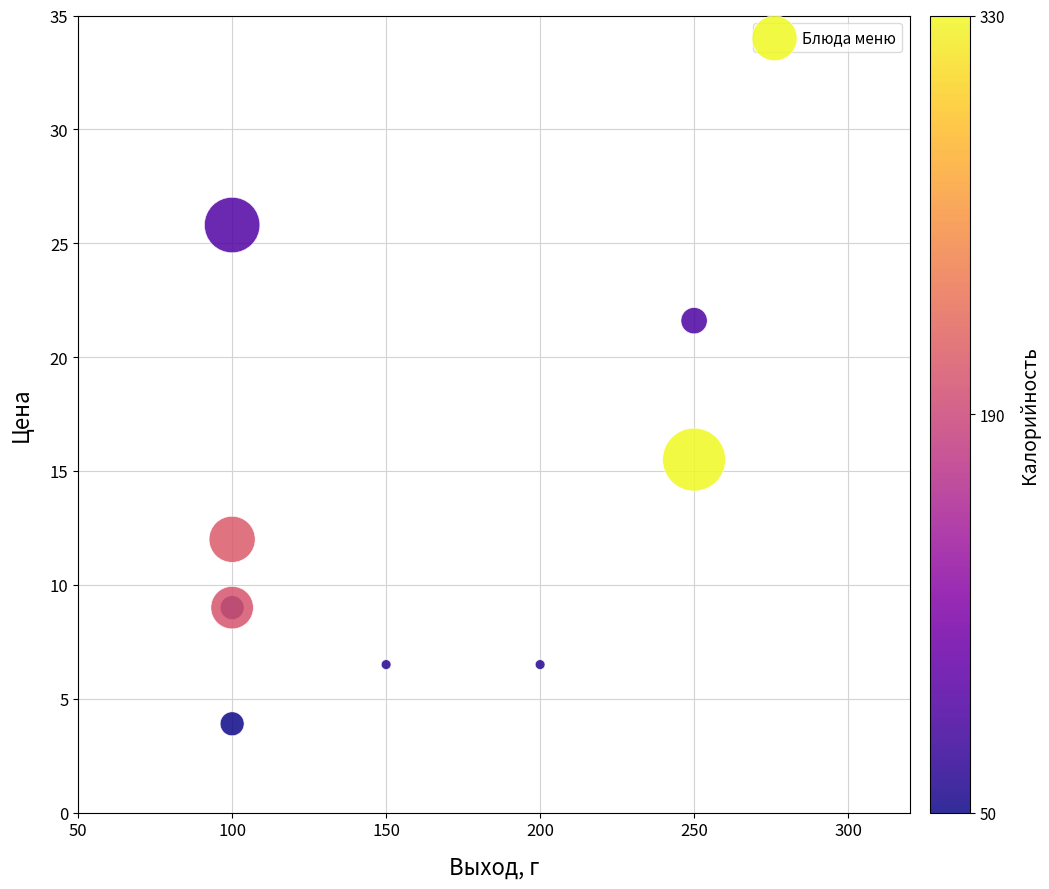

What Y value in the scatter plot is closest to 14?

15.5